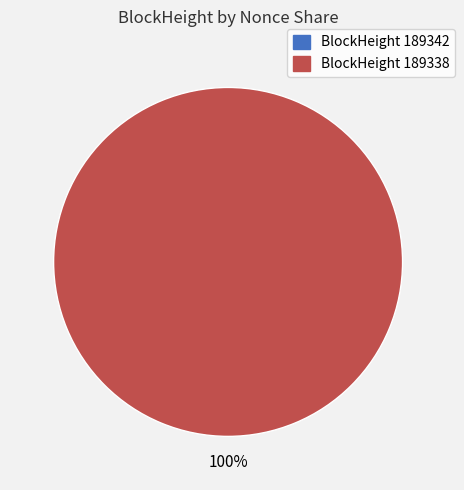

How many segments does this pie chart have?

2